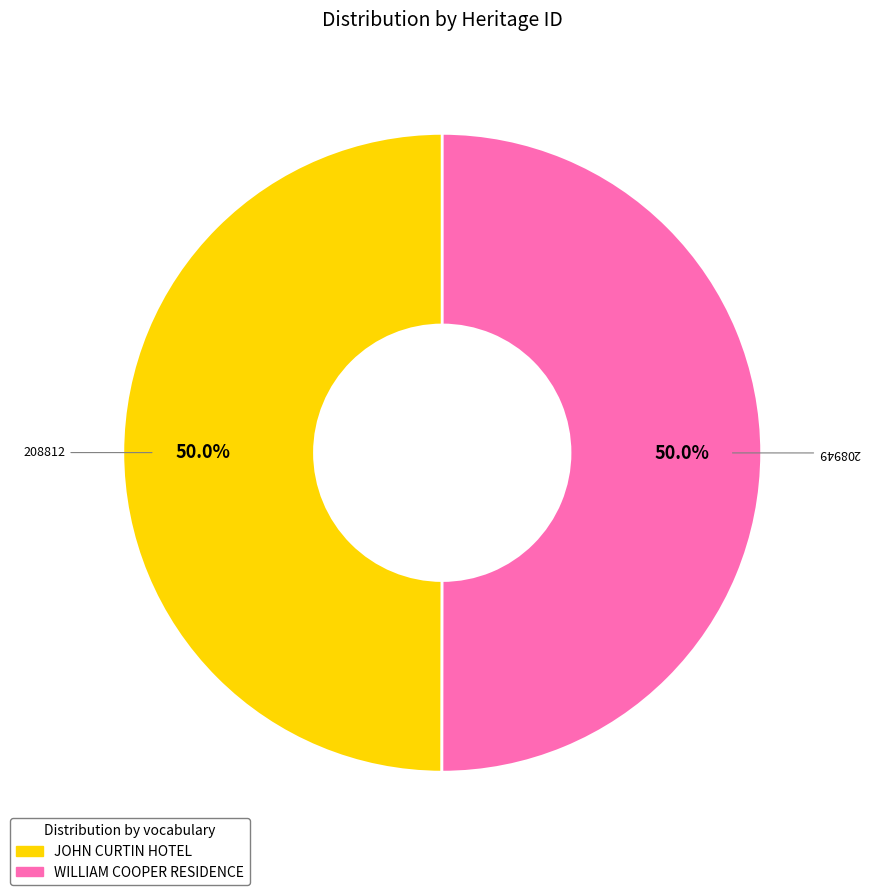

Approximately how many times larger is the value at JOHN CURTIN HOTEL compared to WILLIAM COOPER RESIDENCE?

1.0